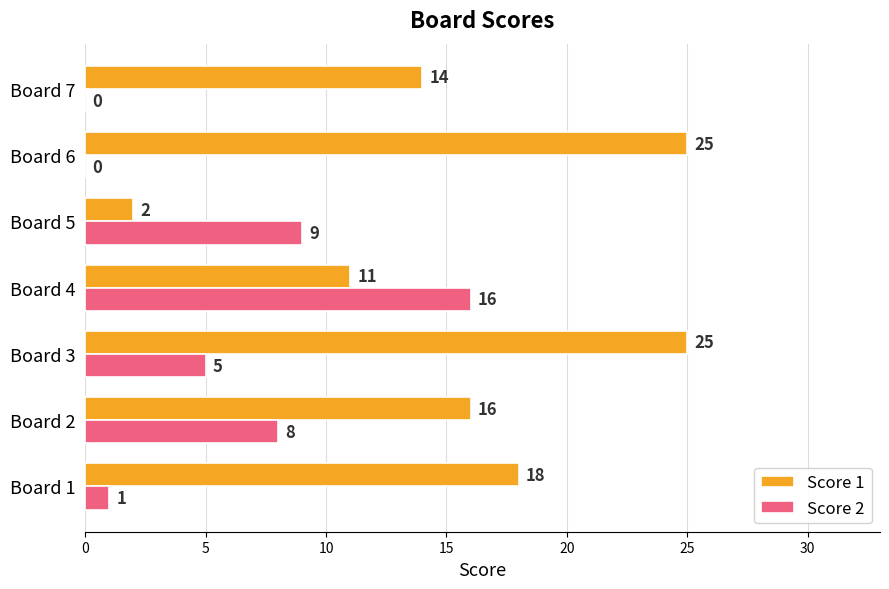

At which label is Score 1 closest to 13?

Board 7